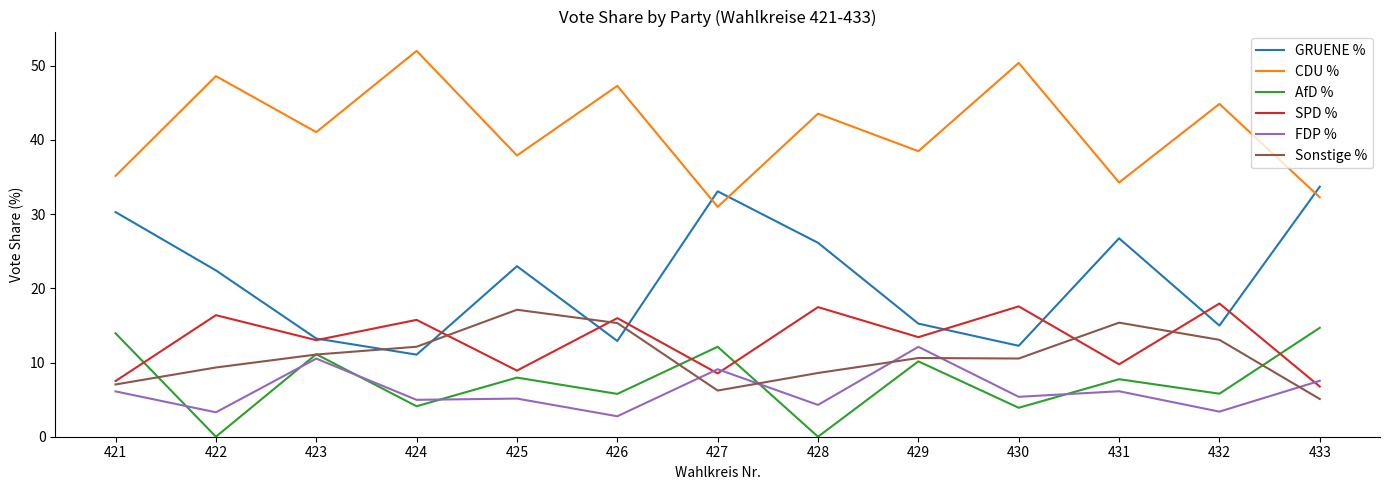

How many lines are shown in the chart?

6